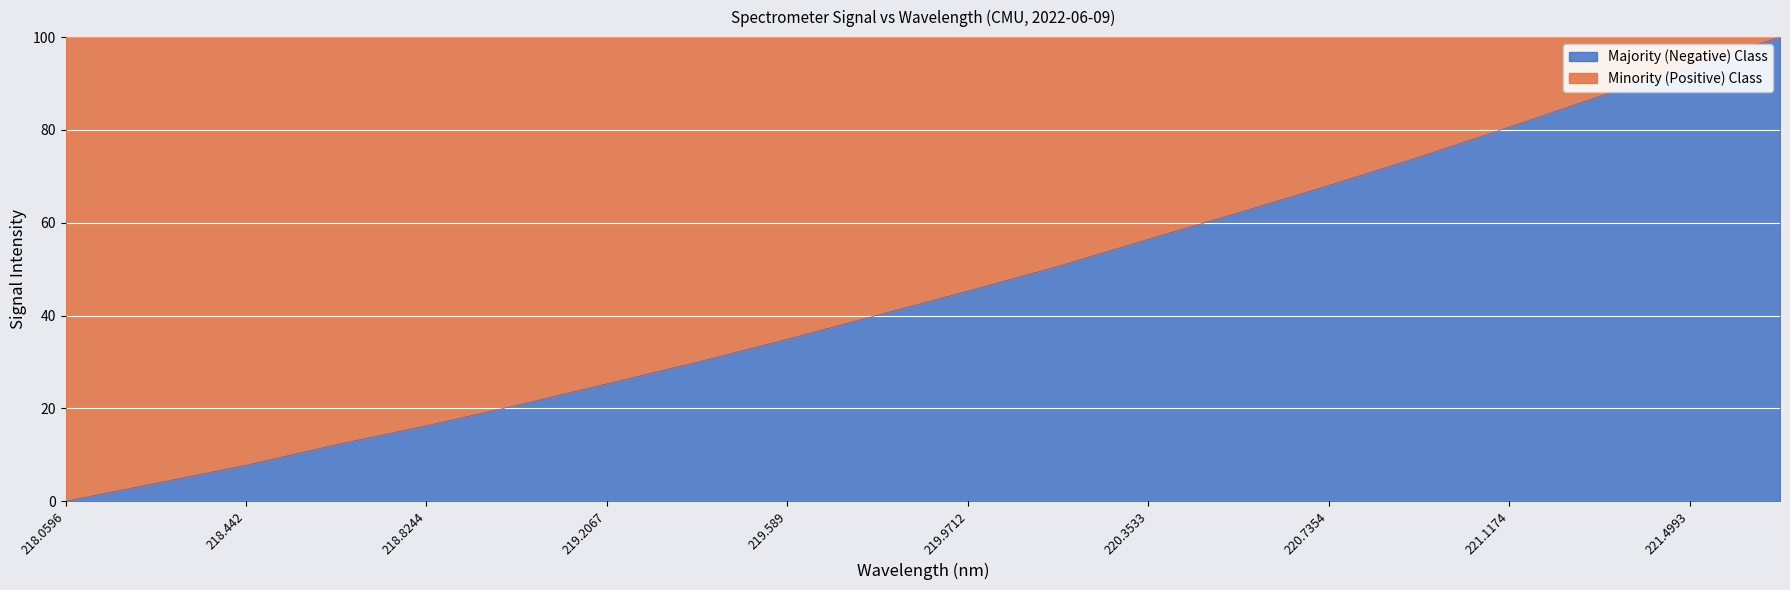

At which label does the data first exceed 45?

219.9712